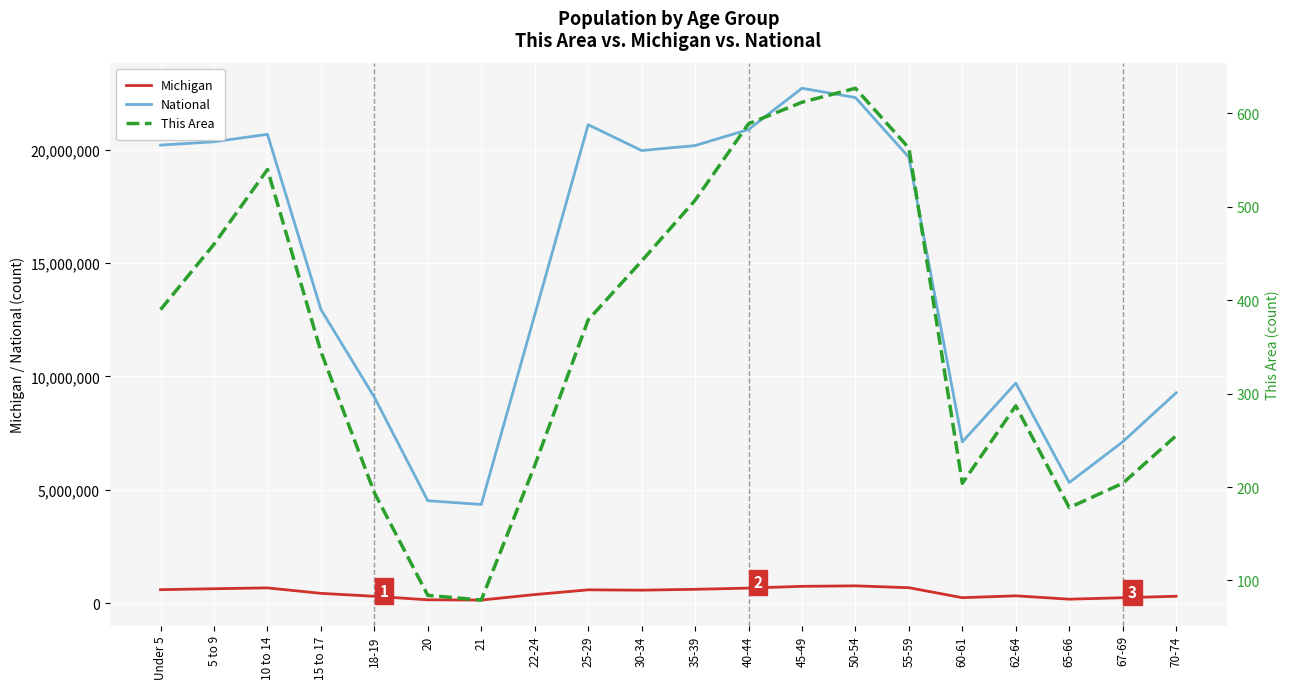

What is the spread (max minus min) of values at 21?

4354215